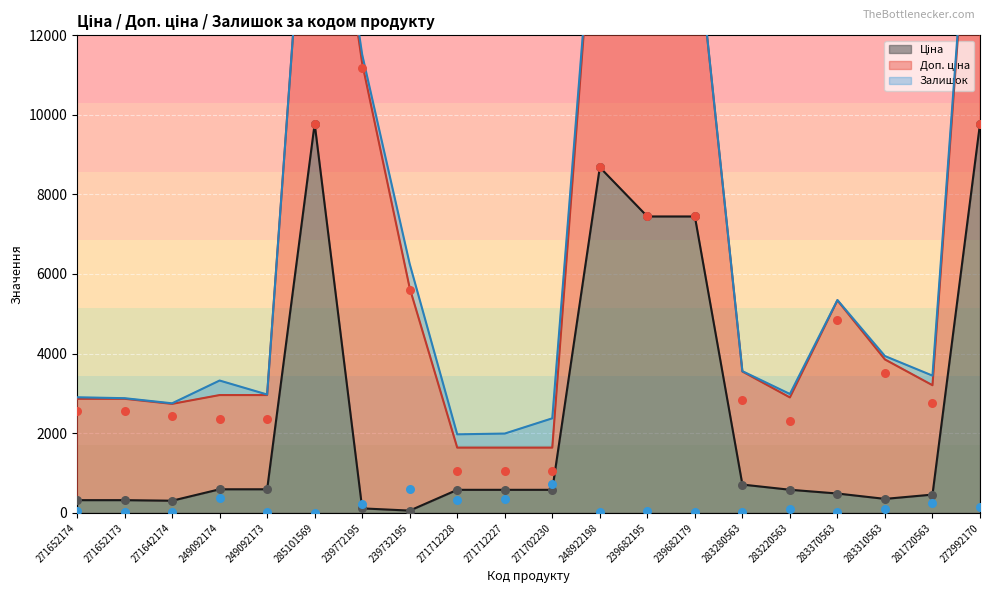

Which series has the largest total across all categories?

Доп. ціна